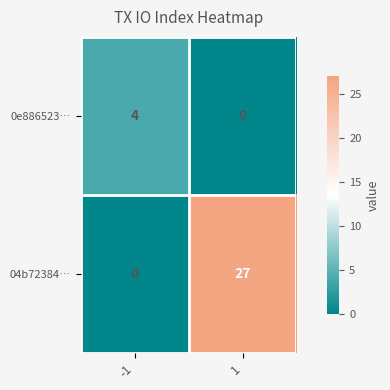

The 04b72384… series shows 0 at -1. True or false?

True